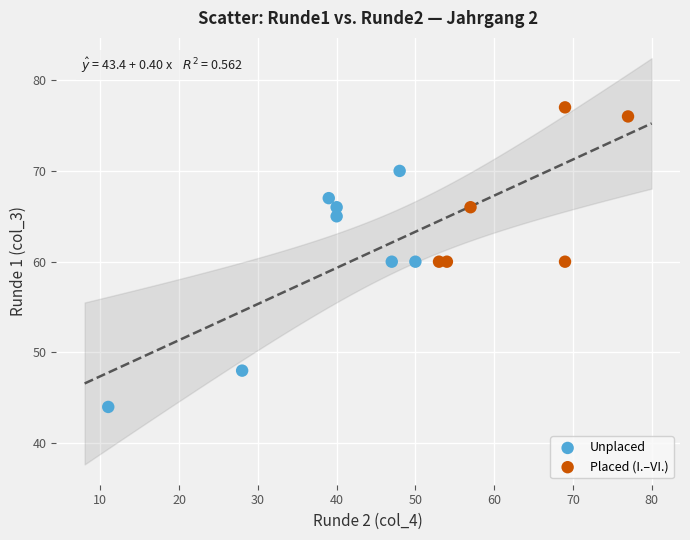

Which series reaches the maximum Y coordinate?

Placed (I.–VI.)